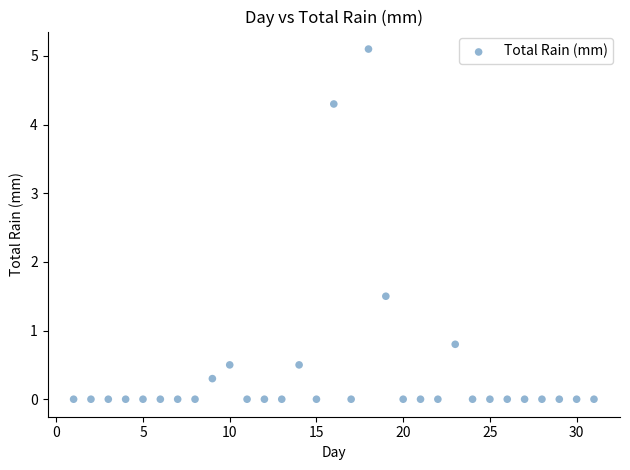

What Y value in the scatter plot is closest to 2?

1.5